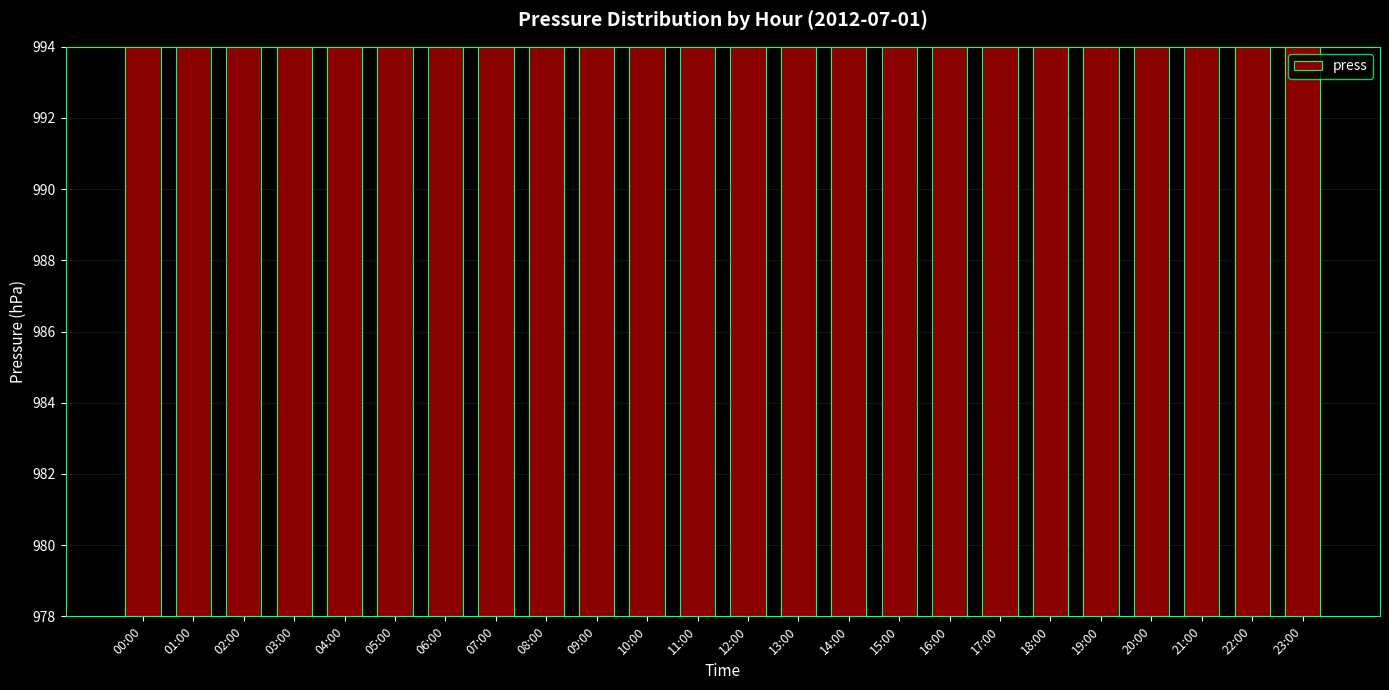

Between 02:00 and 18:00, which is larger?

02:00